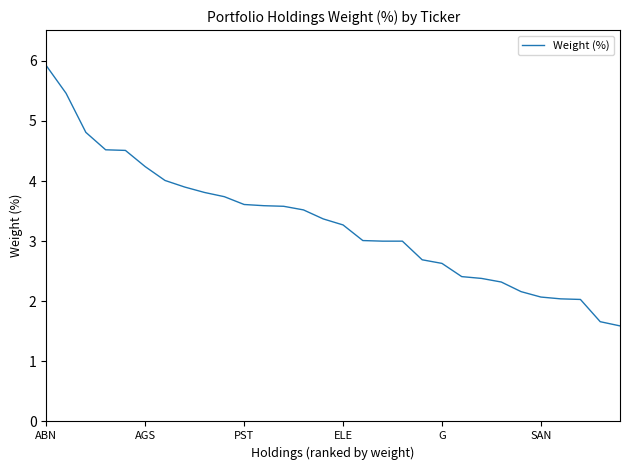

Does the chart have visible grid lines?

No